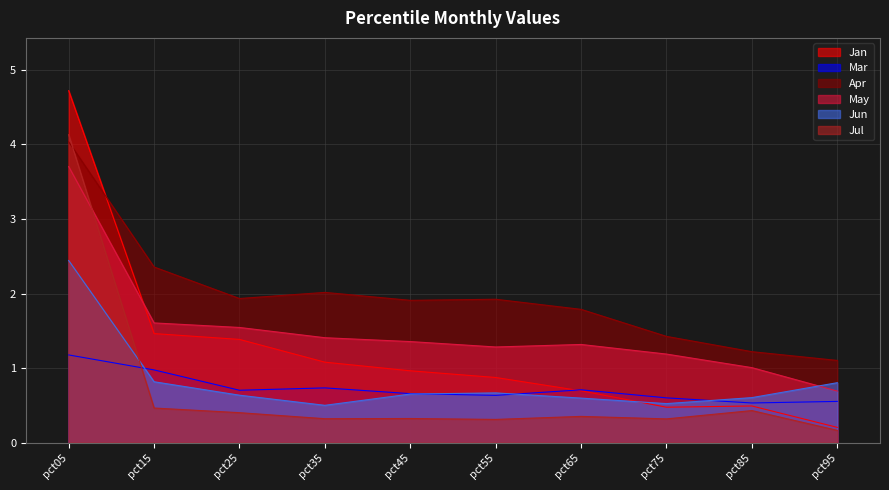

Which series has the largest total across all categories?

Apr